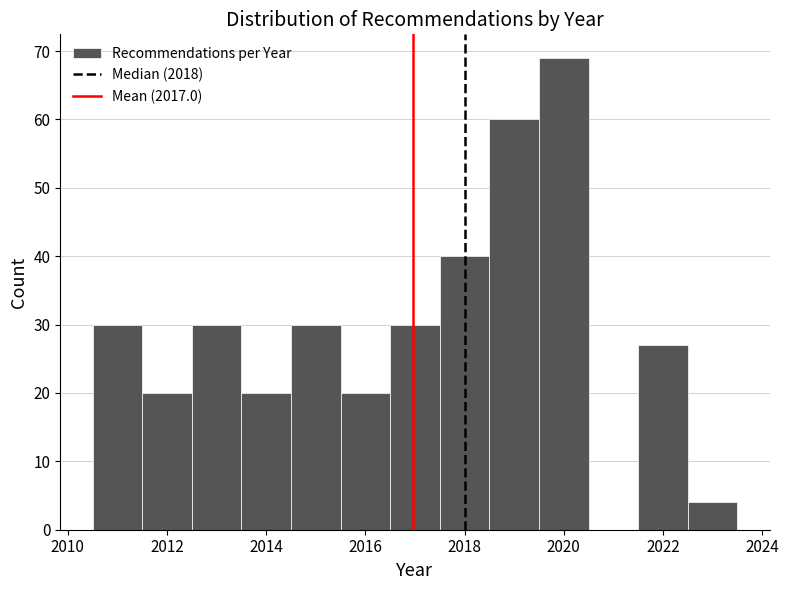

Reading left to right, list every bar in this chart as the range it spans on the x-axis followed by its height. Neither the bar edges nor the heights are printed on the chart, so give them approximately, as read against the axes.

2010.5 to 2011.5: 30
2011.5 to 2012.5: 20
2012.5 to 2013.5: 30
2013.5 to 2014.5: 20
2014.5 to 2015.5: 30
2015.5 to 2016.5: 20
2016.5 to 2017.5: 30
2017.5 to 2018.5: 40
2018.5 to 2019.5: 60
2019.5 to 2020.5: 69
2020.5 to 2021.5: 0
2021.5 to 2022.5: 27
2022.5 to 2023.5: 4